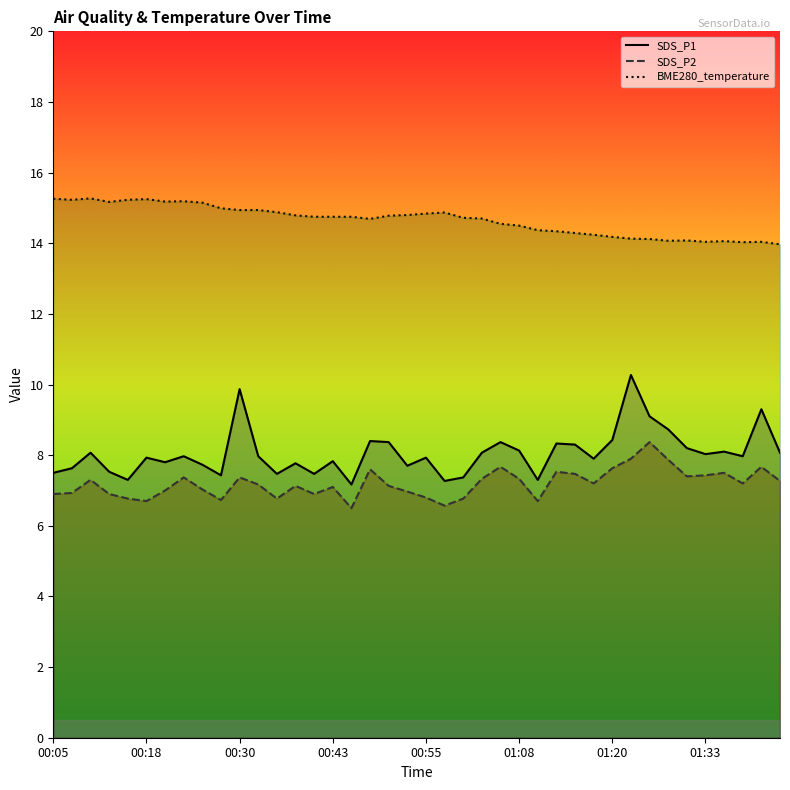

What is the total value across all series at 00:18?

29.9